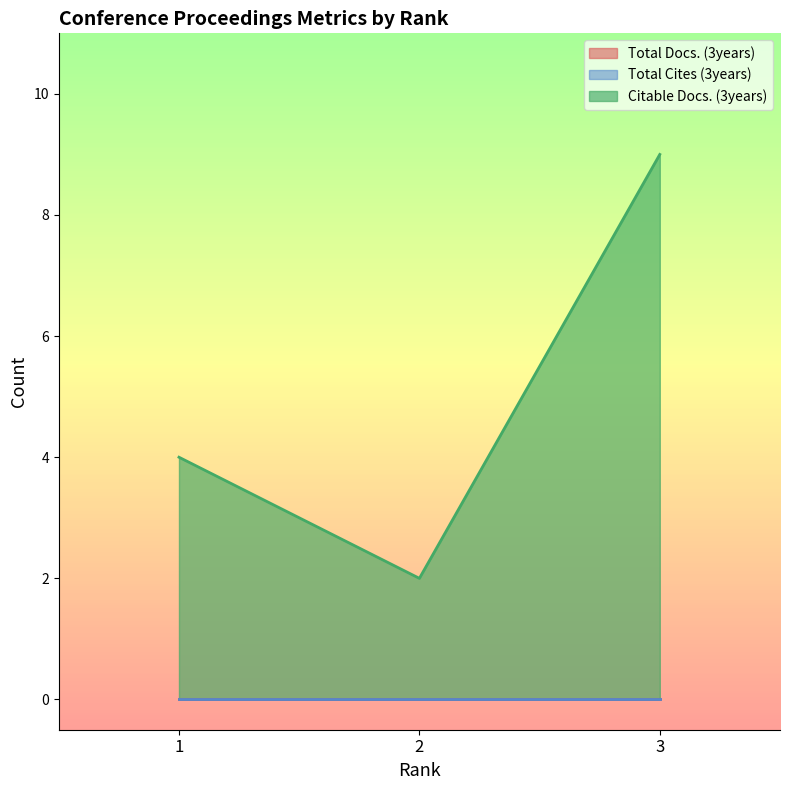

List the labels in order of Citable Docs. (3years) value, largest first.

3, 1, 2